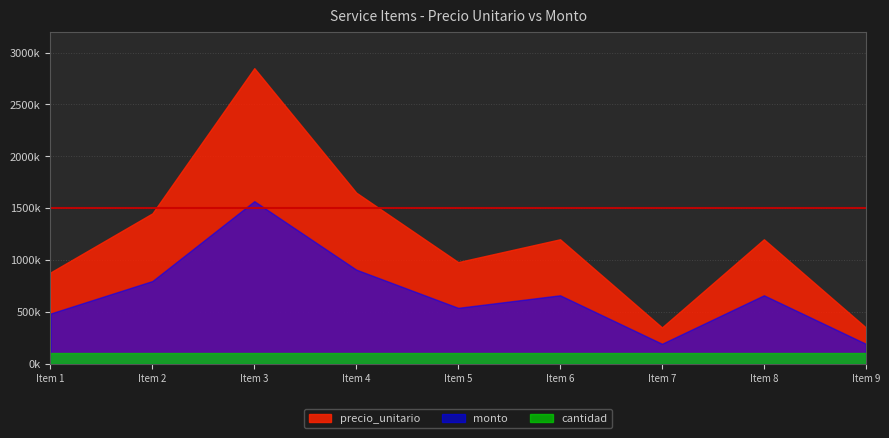

What is the value of the cantidad point at the 9th from the left?

1